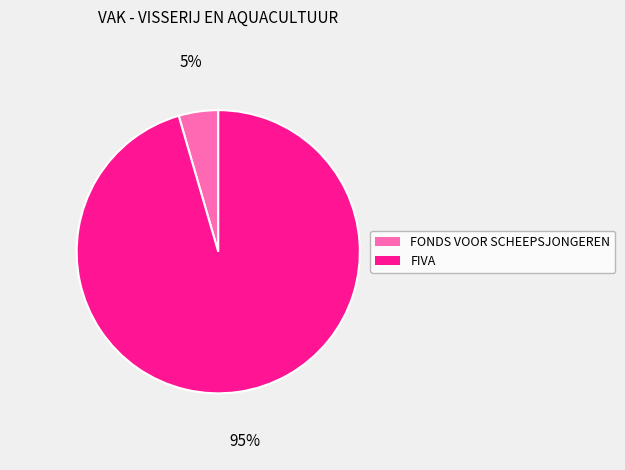

Which has a higher value, FONDS VOOR SCHEEPSJONGEREN or FIVA?

FIVA